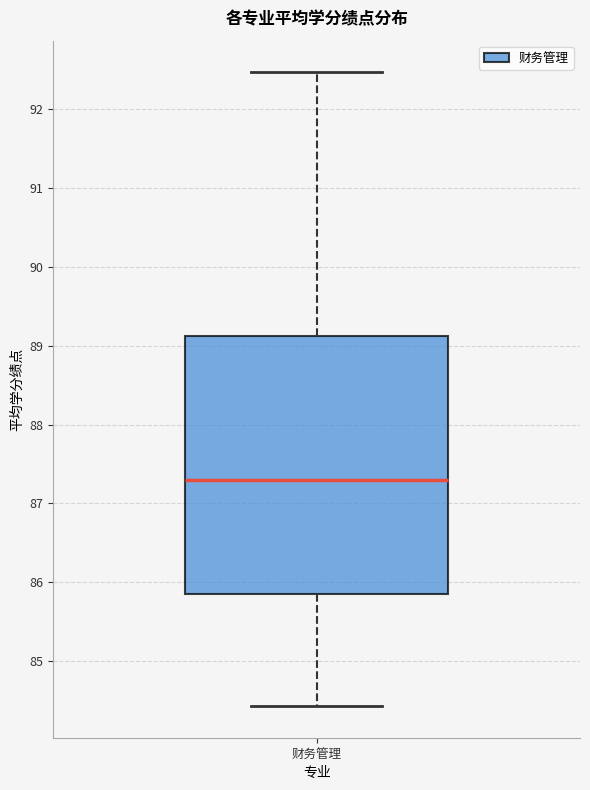

Where does the median line of the box for 财务管理 sit on the y-axis? The values are not printed on the chart, so give them approximately, as read against the axis.

87.3